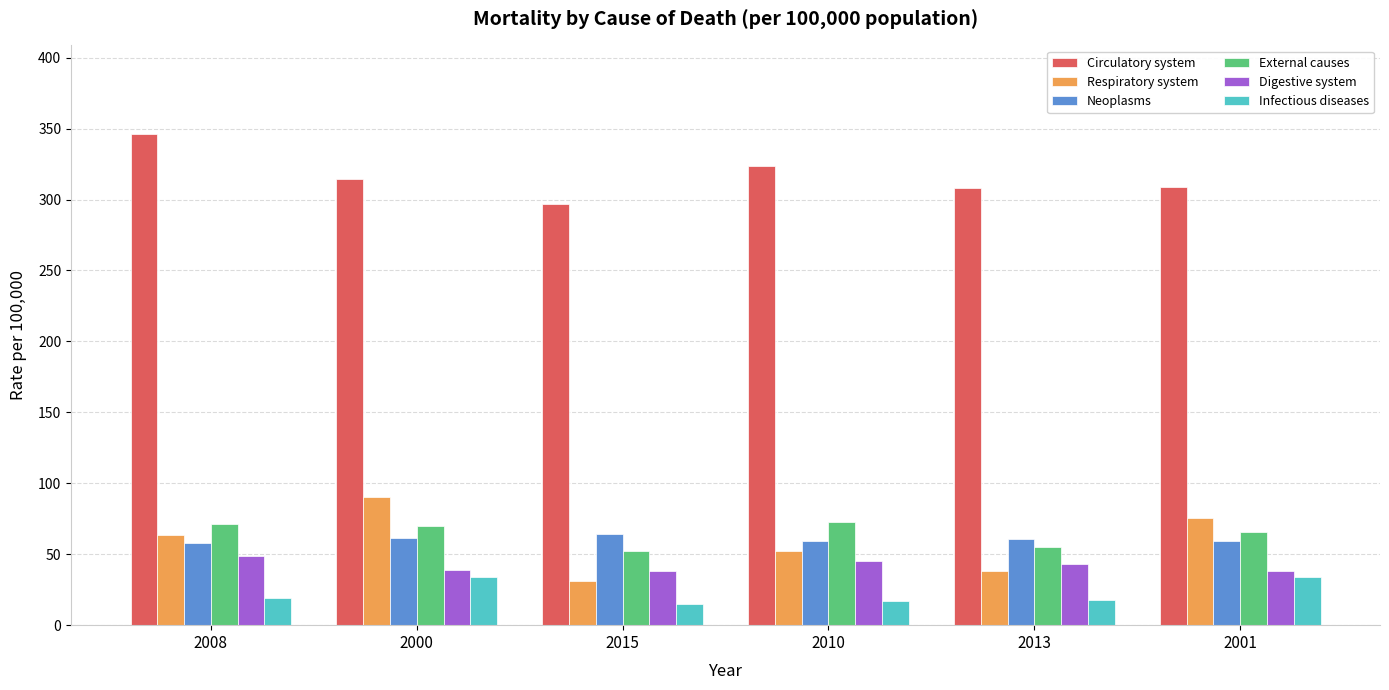

Which series has the largest range (max minus min)?

Respiratory system